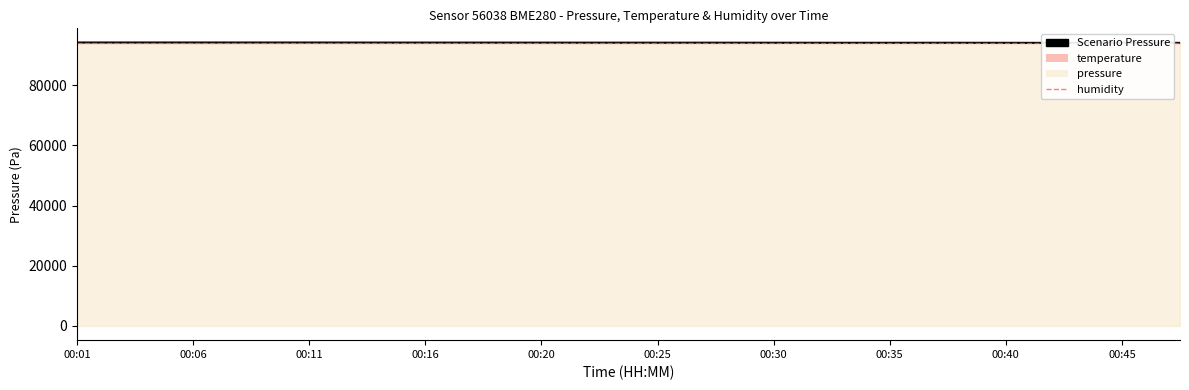

At which label does humidity reach its minimum?

00:01